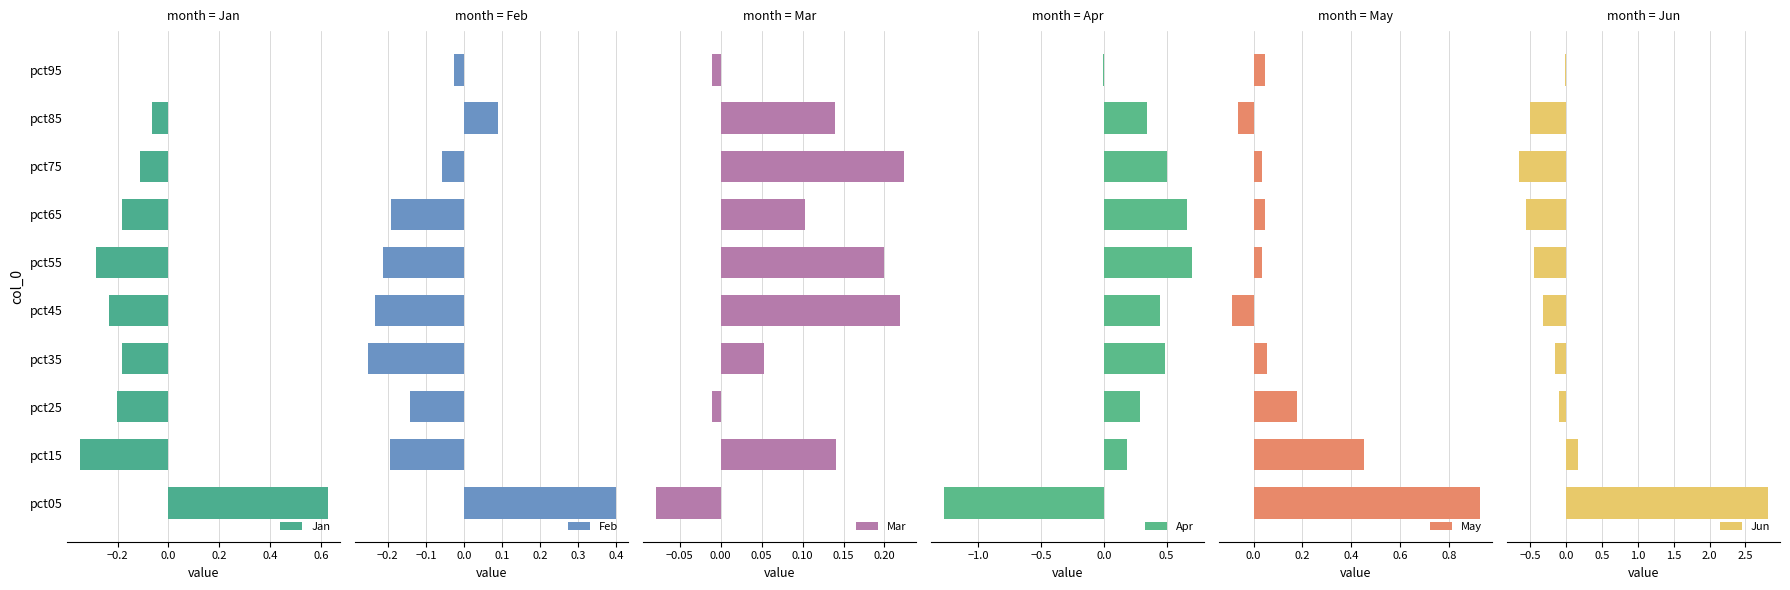

The Jan series shows -0.2 at pct25. True or false?

True